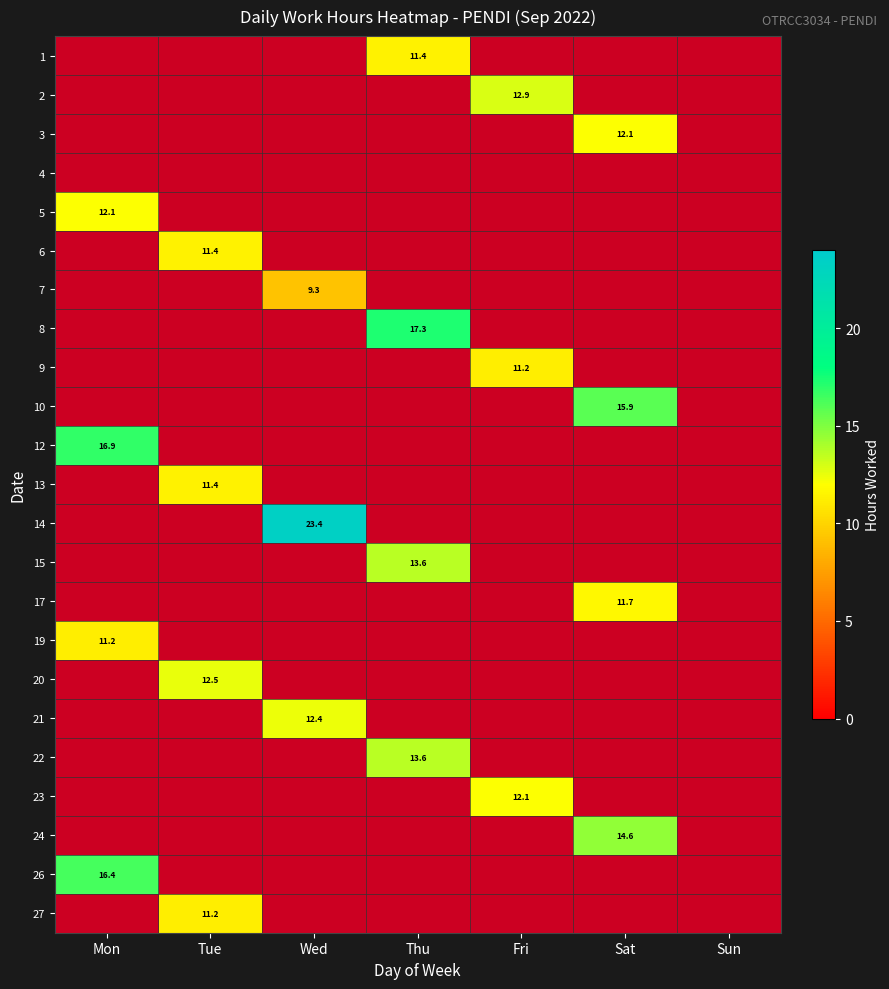

Where is 26 nearest to the value 16?

Mon